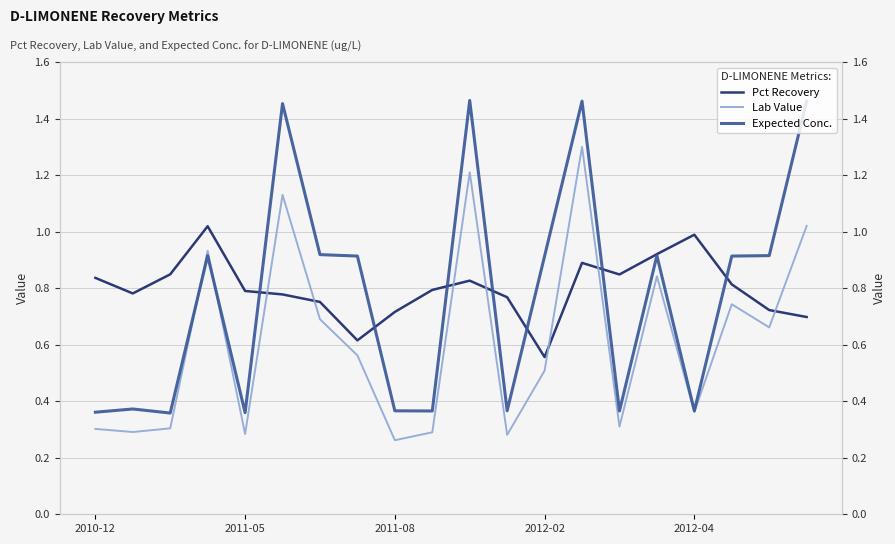

Is the value of Lab Value at 9 greater than the value of Pct Recovery at 6?

No